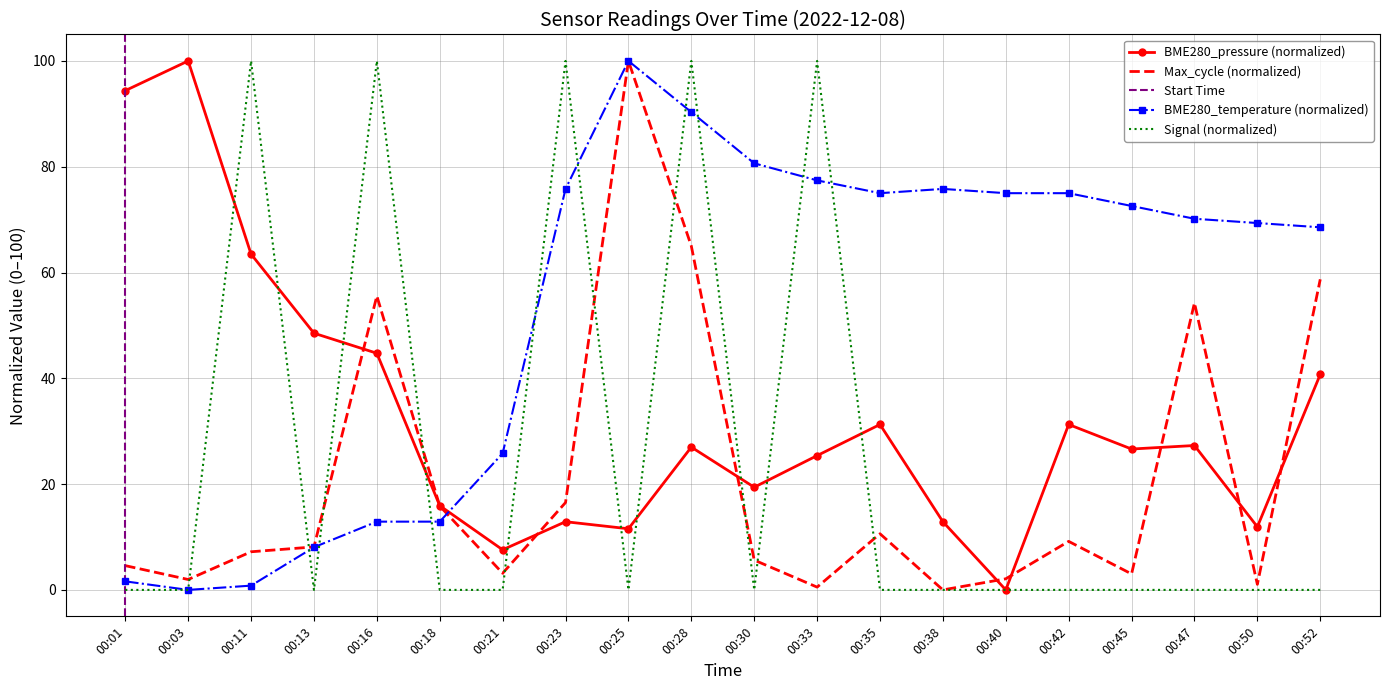

What is the difference between the maximum and minimum values in the Max_cycle series?

100.0